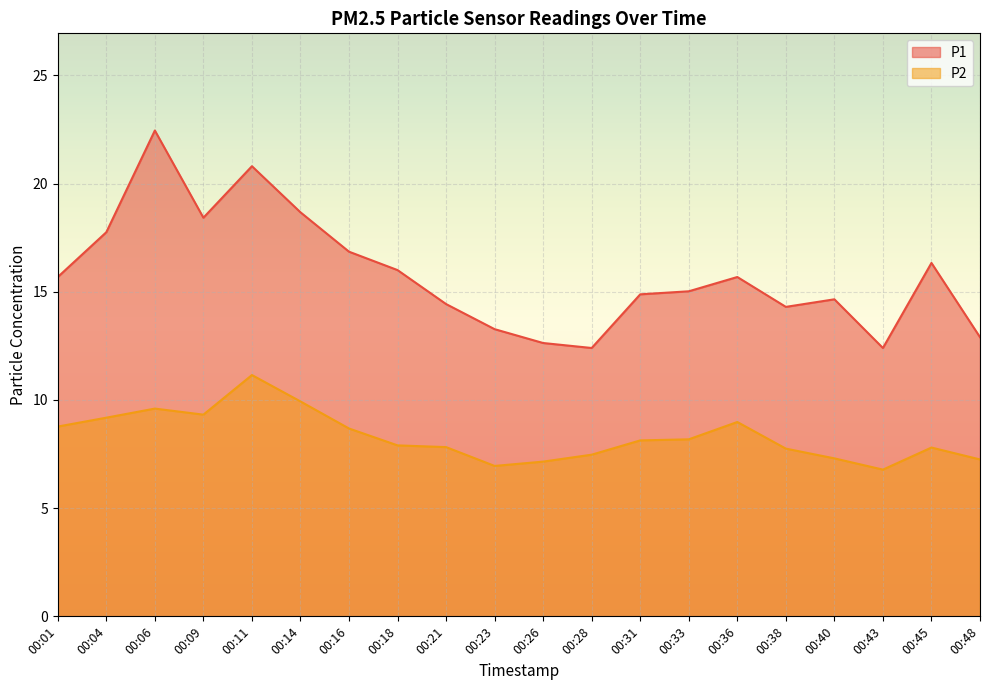

What is the difference between the P1 values at 00:23 and 00:31?

1.6